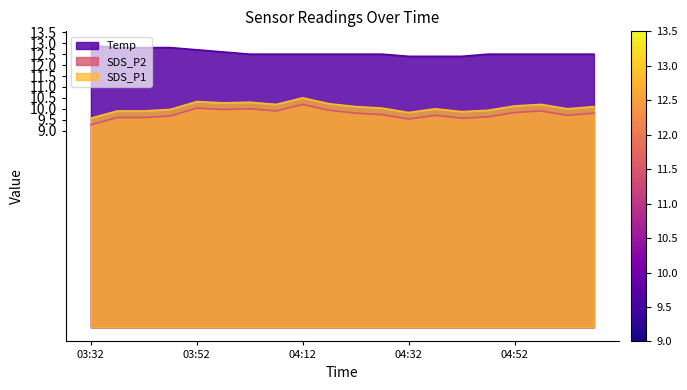

Which series has the largest total across all categories?

Temp